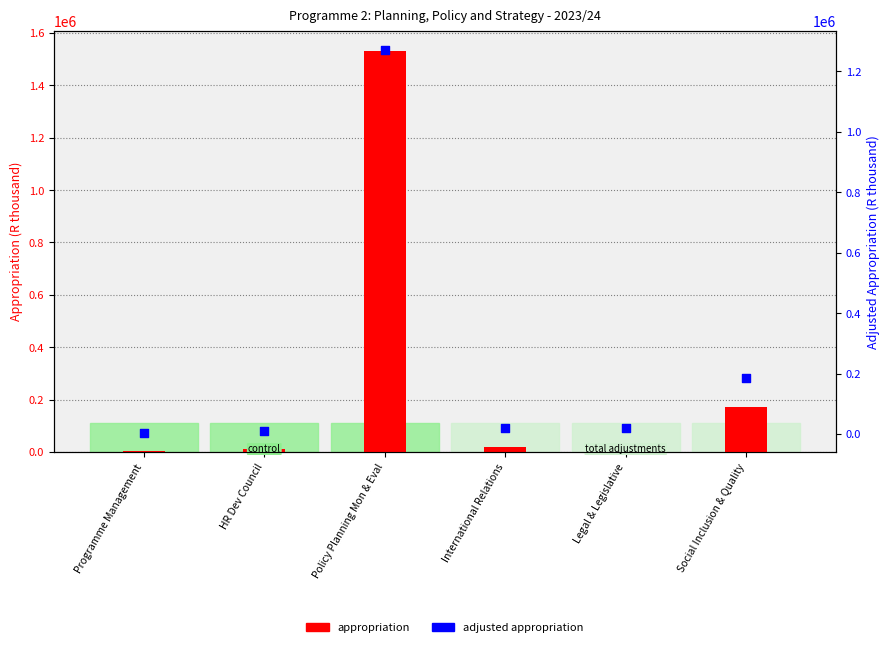

What are all the series names shown in the legend?

appropriation, adjusted_appropriation